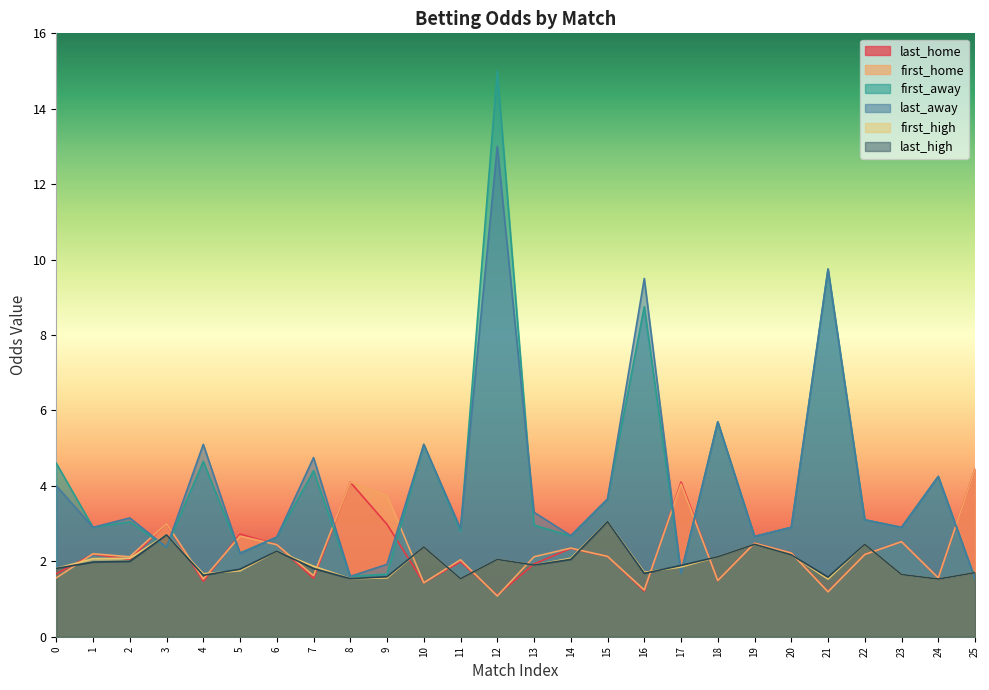

Reading left to right, extract all data points from this chart.

last_home: 1.7	2.2	2.0	3.0	1.5	2.7	2.4	1.6	4.1	3.0	1.4	2.0	1.1	1.9	2.3	2.1	1.2	4.1	1.5	2.5	2.2	1.2	2.2	2.5	1.6	4.5
first_home: 1.6	2.2	2.1	3.0	1.5	2.7	2.4	1.6	4.1	3.8	1.4	2.0	1.1	2.1	2.4	2.1	1.2	4.0	1.5	2.5	2.2	1.2	2.2	2.5	1.6	4.5
first_away: 4.6	2.9	3.0	2.4	4.7	2.2	2.6	4.4	1.6	1.7	5.1	2.8	15.0	3.0	2.7	3.6	8.8	1.7	5.7	2.7	2.9	9.8	3.1	2.9	4.2	1.5
last_away: 4.0	2.9	3.1	2.4	5.1	2.2	2.6	4.8	1.6	1.9	5.1	2.9	13.0	3.3	2.7	3.6	9.5	1.7	5.7	2.7	2.9	9.8	3.1	2.9	4.2	1.5
first_high: 1.8	2.1	2.1	2.7	1.7	1.8	2.3	1.9	1.5	1.6	2.4	1.5	2.0	1.9	2.1	3.0	1.7	1.9	2.1	2.5	2.2	1.5	2.5	1.6	1.5	1.7
last_high: 1.8	2.0	2.0	2.7	1.6	1.8	2.3	1.8	1.5	1.6	2.4	1.5	2.0	1.9	2.0	3.0	1.7	1.9	2.1	2.5	2.2	1.6	2.5	1.6	1.5	1.7